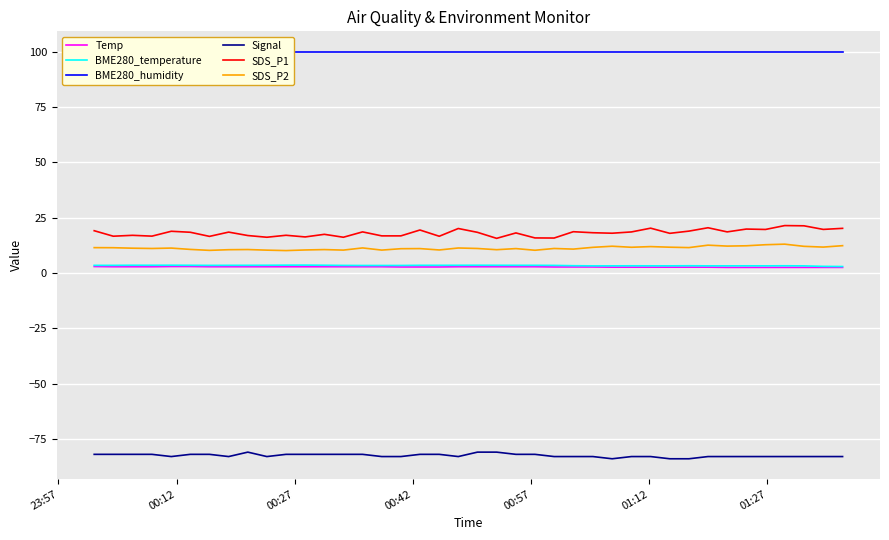

What is the highest value of the SDS_P2 series?

13.0